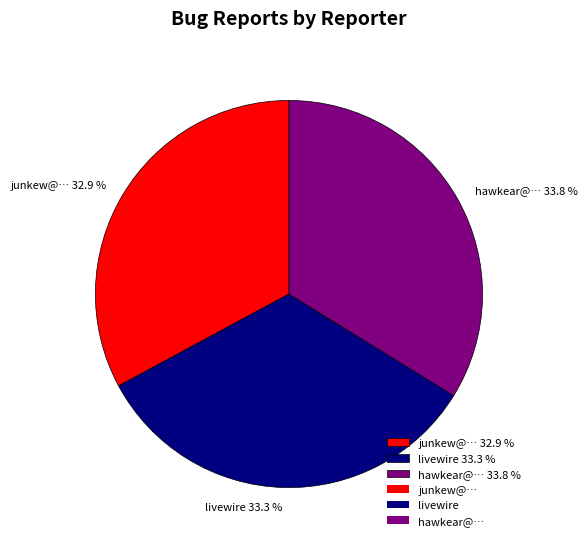

How many slices are in this pie chart?

3